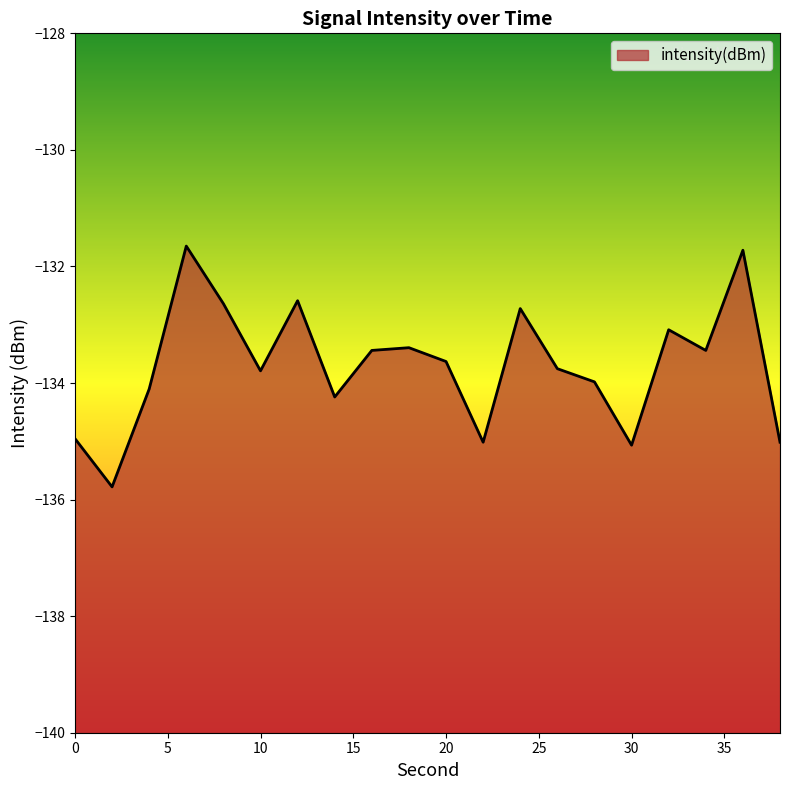

Rank the categories by value from lowest to highest.

2, 30, 22, 38, 0, 14, 4, 28, 10, 26, 20, 16, 34, 18, 32, 24, 8, 12, 36, 6